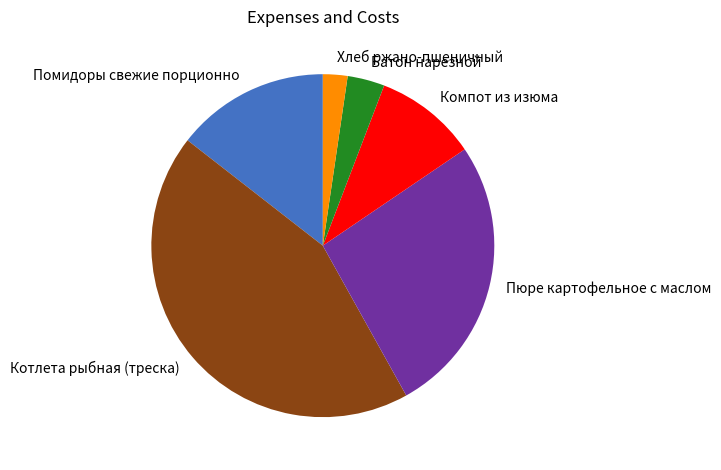

True or false: Компот из изюма accounts for 10% of the total.

True